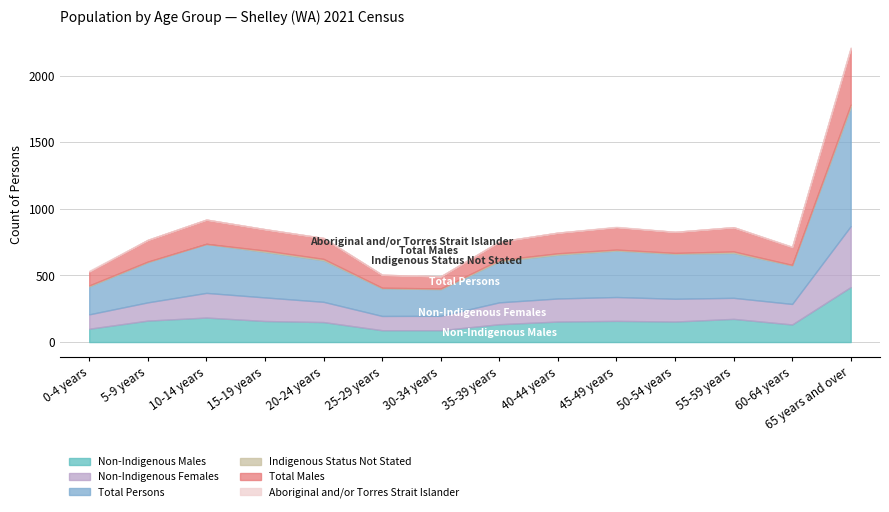

Reading left to right, what are all the values shown in this chart?

Non-Indigenous Males: 100	161	184	158	150	89	89	134	154	159	154	174	132	413
Non-Indigenous Females: 108	137	185	177	152	107	108	164	173	179	171	158	154	457
Total Persons: 210	302	368	342	312	208	200	308	329	349	338	337	290	893
Indigenous Status Not Stated: 7	4	0	10	10	4	5	10	10	7	6	11	3	19
Total Males: 104	163	182	160	157	97	91	138	155	168	158	182	134	422
Aboriginal and/or Torres Strait Islander: 6	0	0	0	0	0	0	0	0	3	0	0	3	7